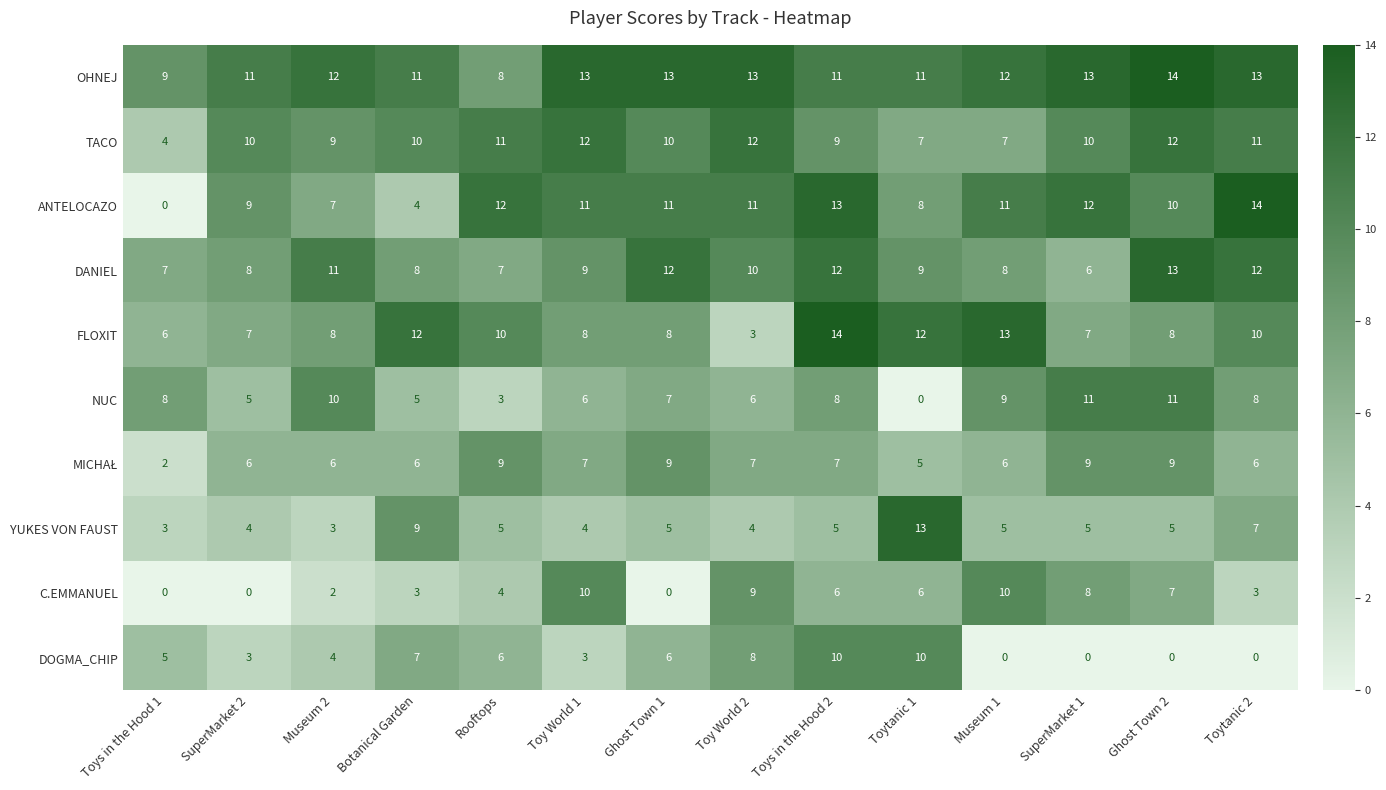

What is the average value of the YUKES VON FAUST series?

6